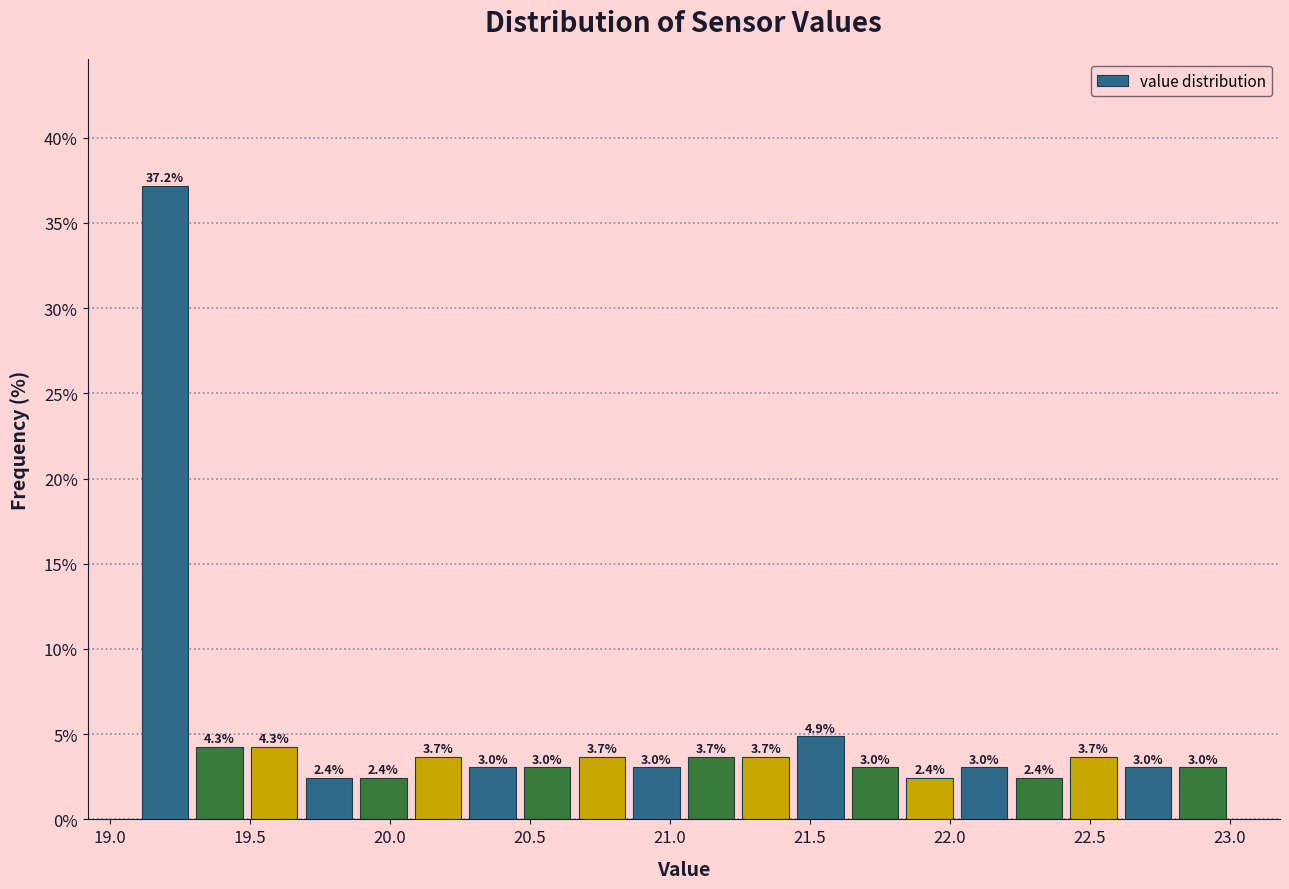

Read against the x-axis, roughly where is the centre of the tallest bar?

19.20